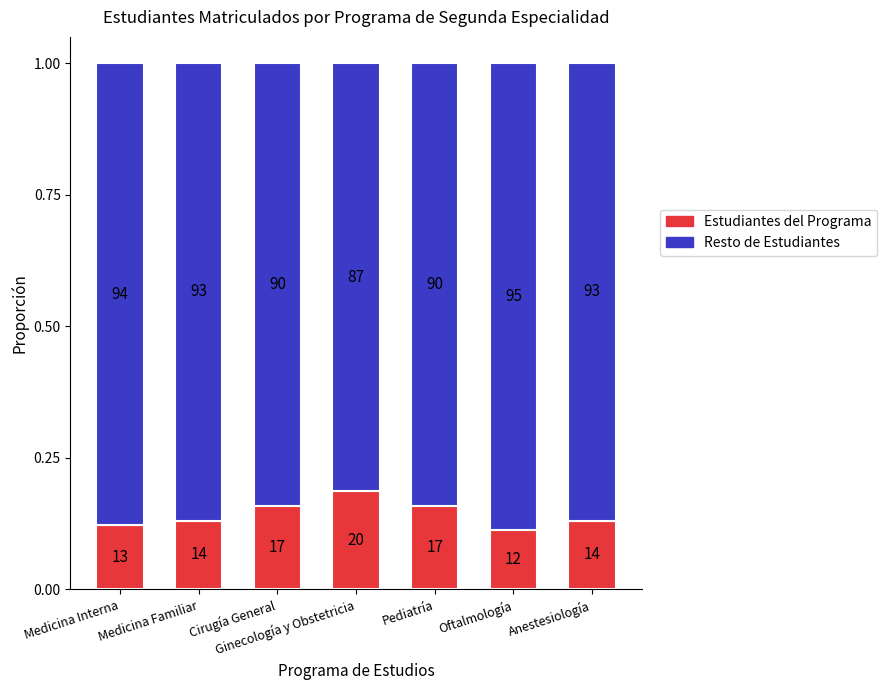

What is the sum of the Estudiantes del Programa values at Ginecología y Obstetricia and Oftalmología?

0.3